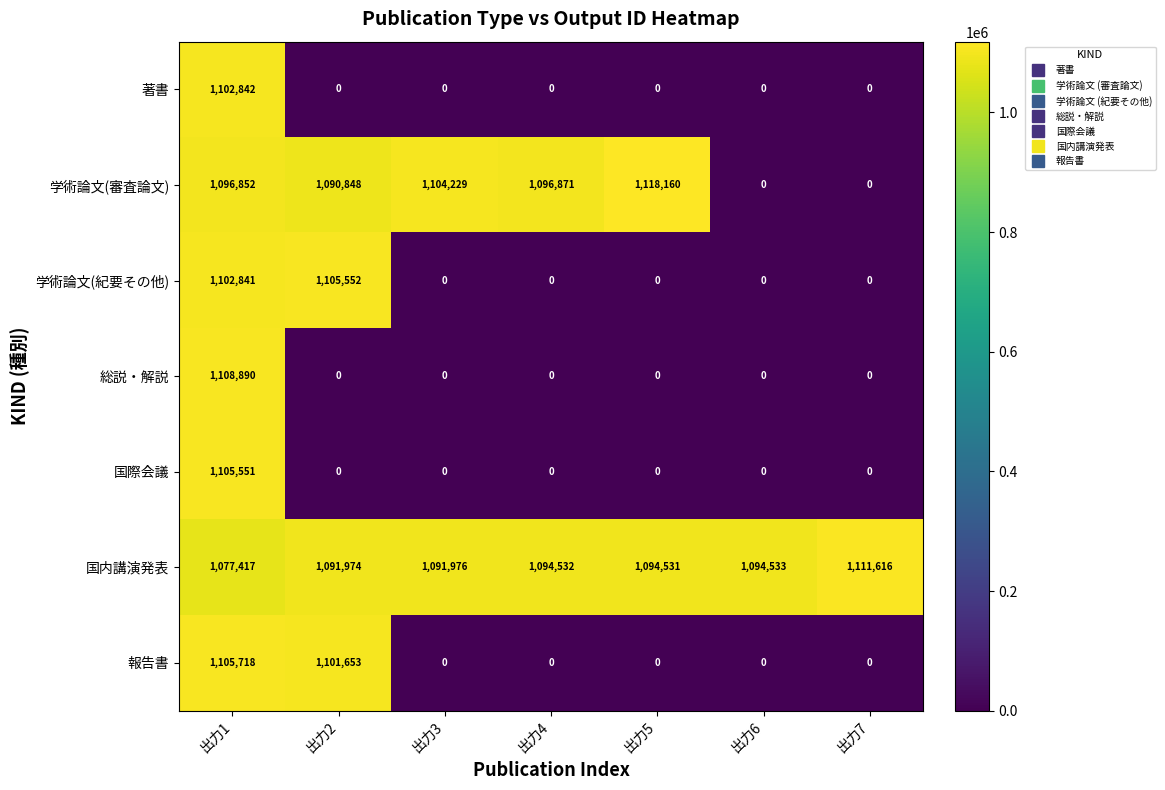

True or false: 学術論文(審査論文) has a value of 1096871 at 出力4.

True